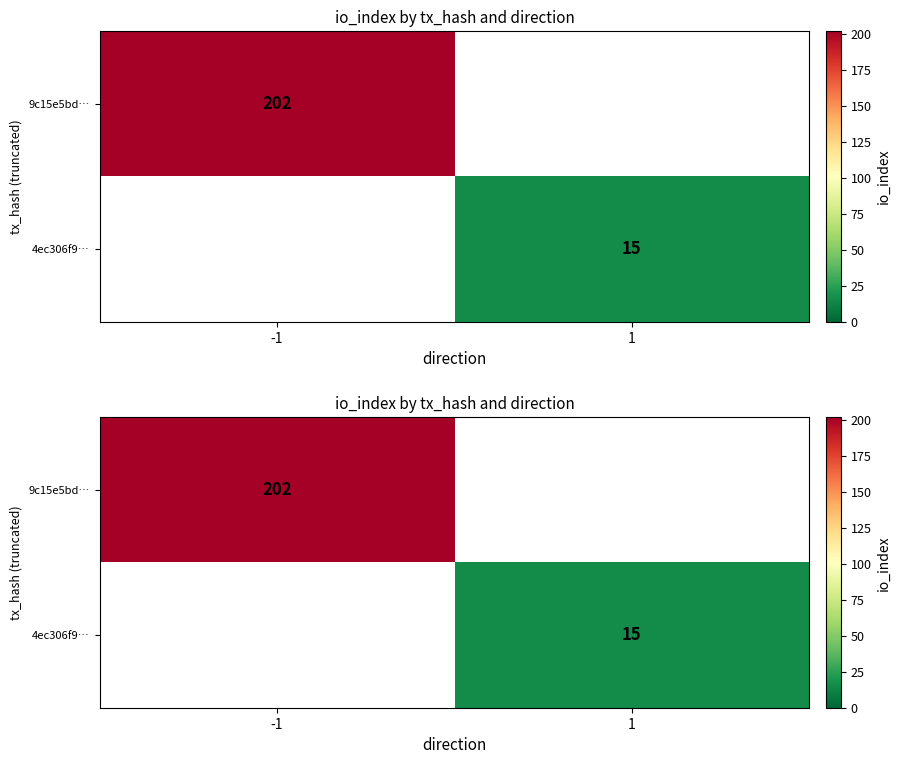

At how many categories does at least one series exceed 130?

1